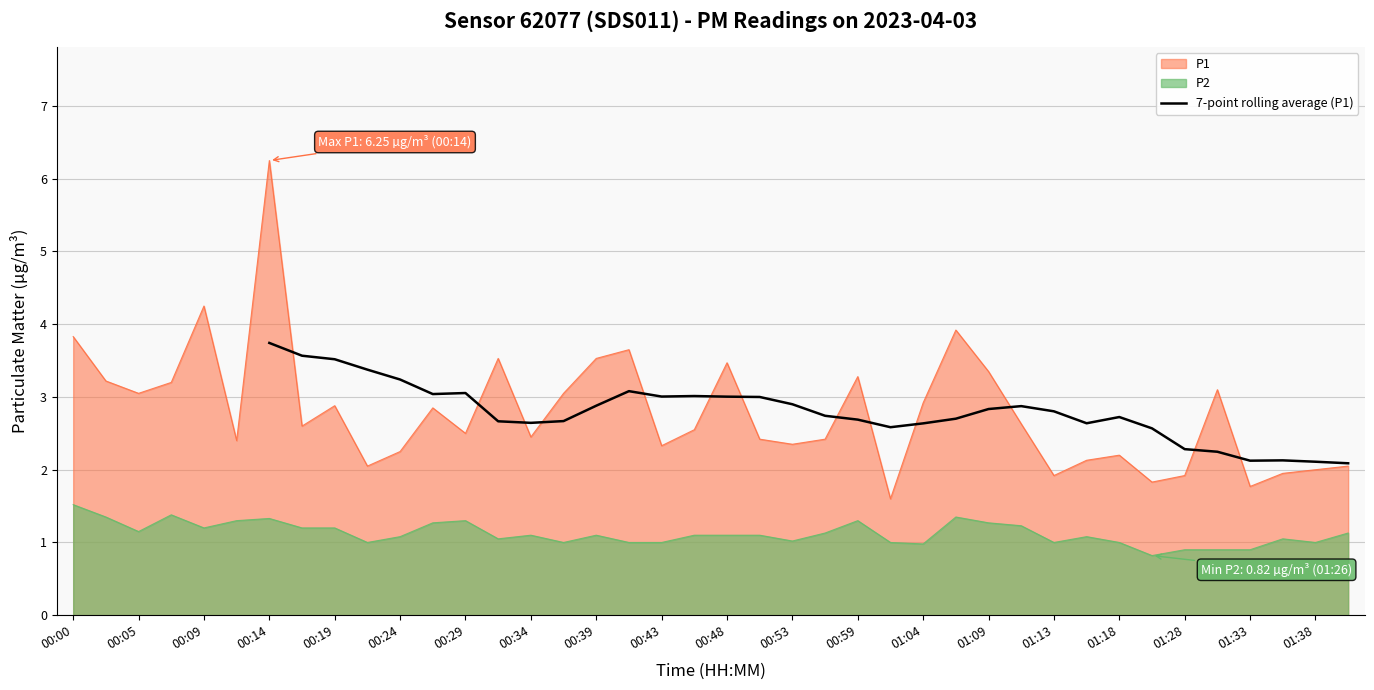

True or false: P1 has a value of 1.9 at 01:28.

True